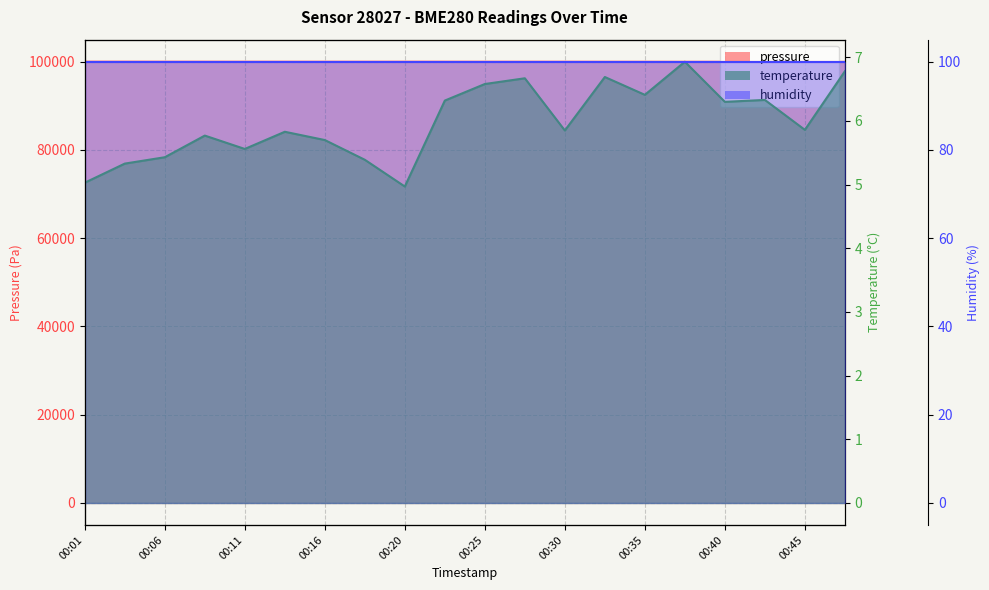

How many interior local peaks does the temperature series have?

6